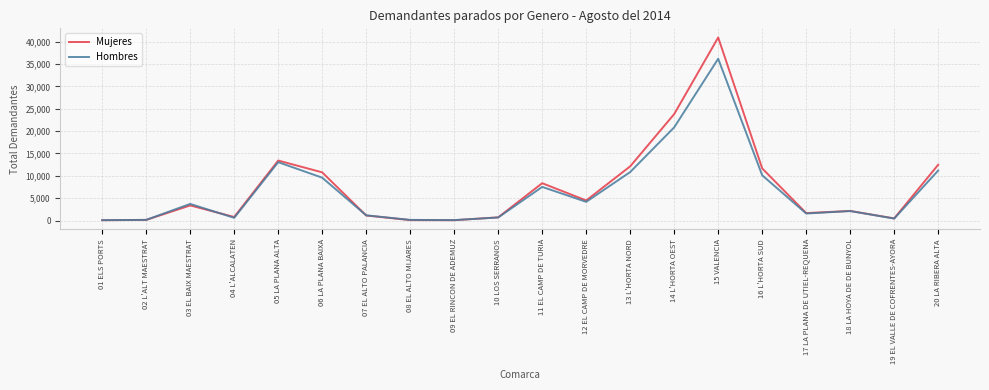

Where is Hombres nearest to the value 18132?

14 L'HORTA OEST